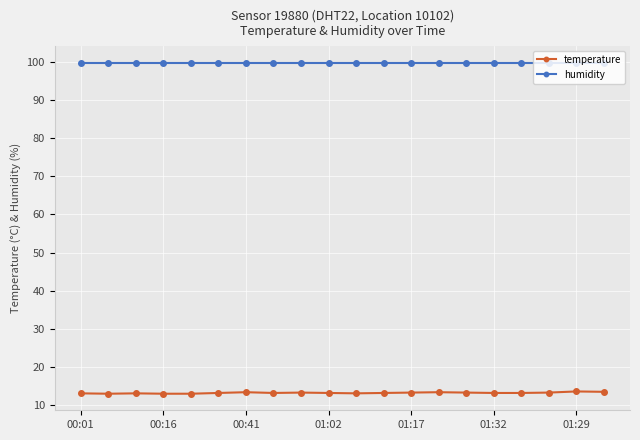

True or false: temperature has more than 1 interior local peaks.

True